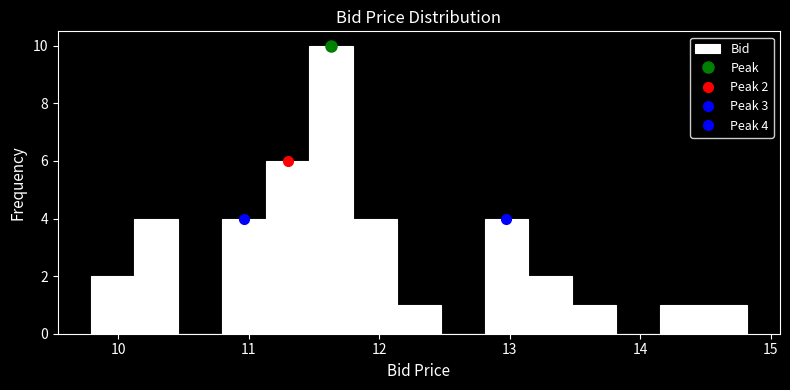

Read against the x-axis, roughly where is the centre of the tallest bar?

11.6